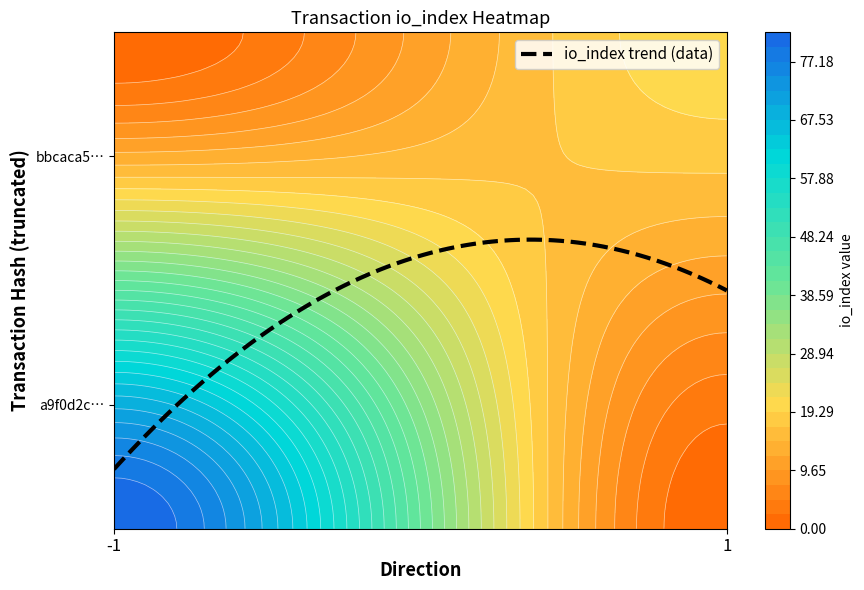

What is the difference between the a9f0d2cded5b56ed7a45ea29a3c0248ac7fa098 values at io_index and direction?

83